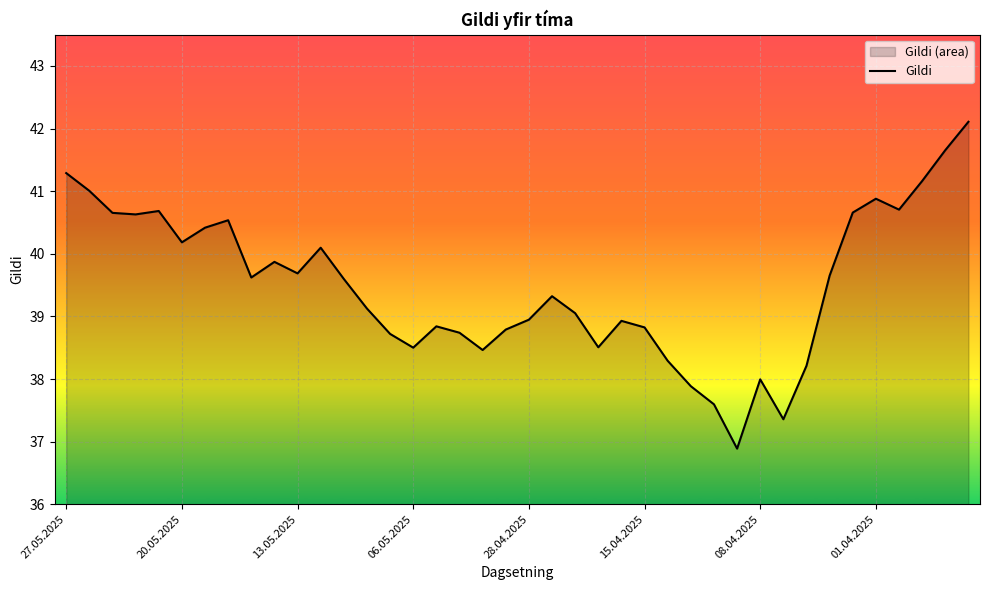

How many interior local valleys (lower than both neighbors) does the data have?

10